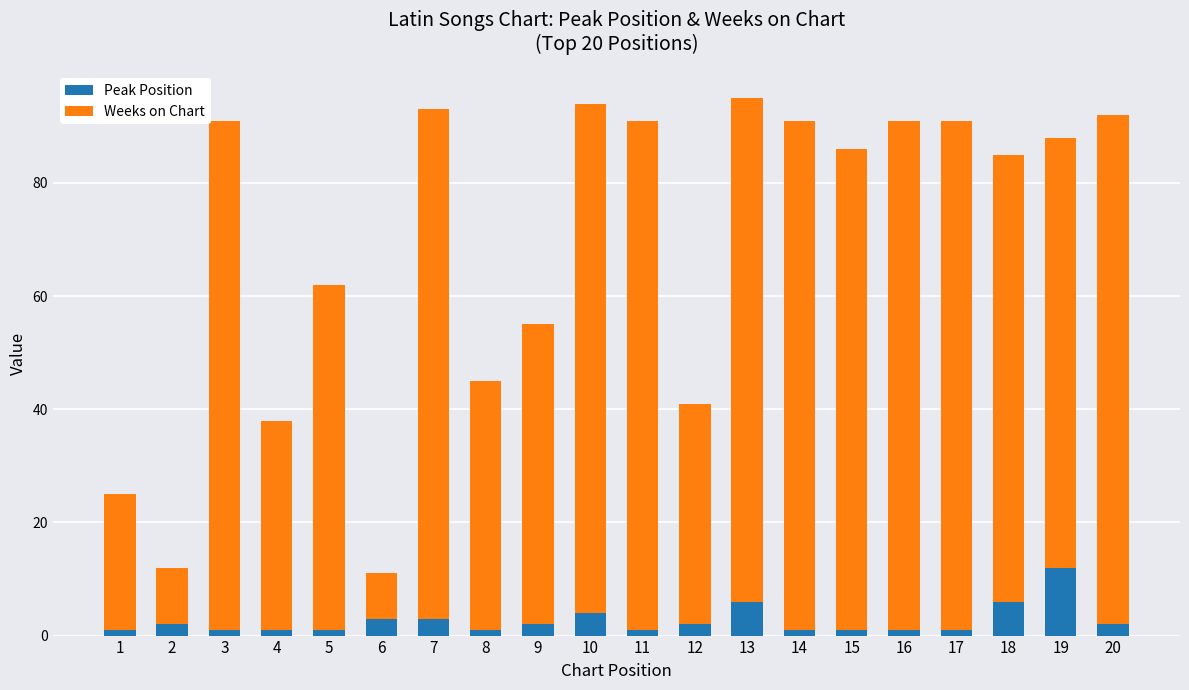

Are the bars horizontal?

No